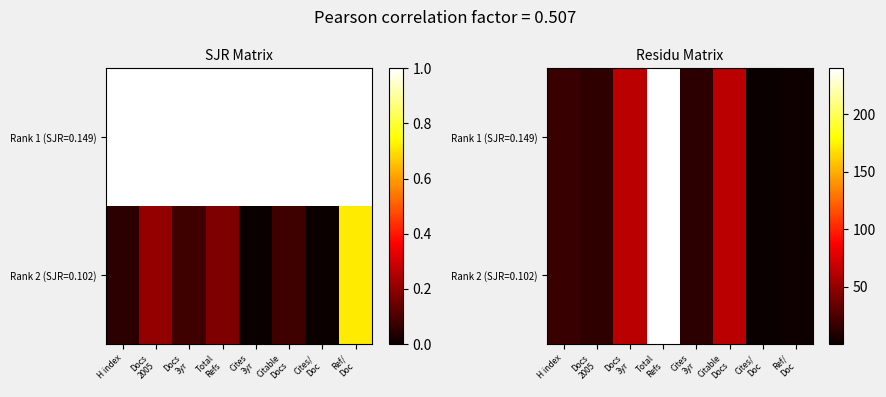

List the series in order of their peak value, highest first.

Rank 1 (SJR=0.149), Rank 2 (SJR=0.102)